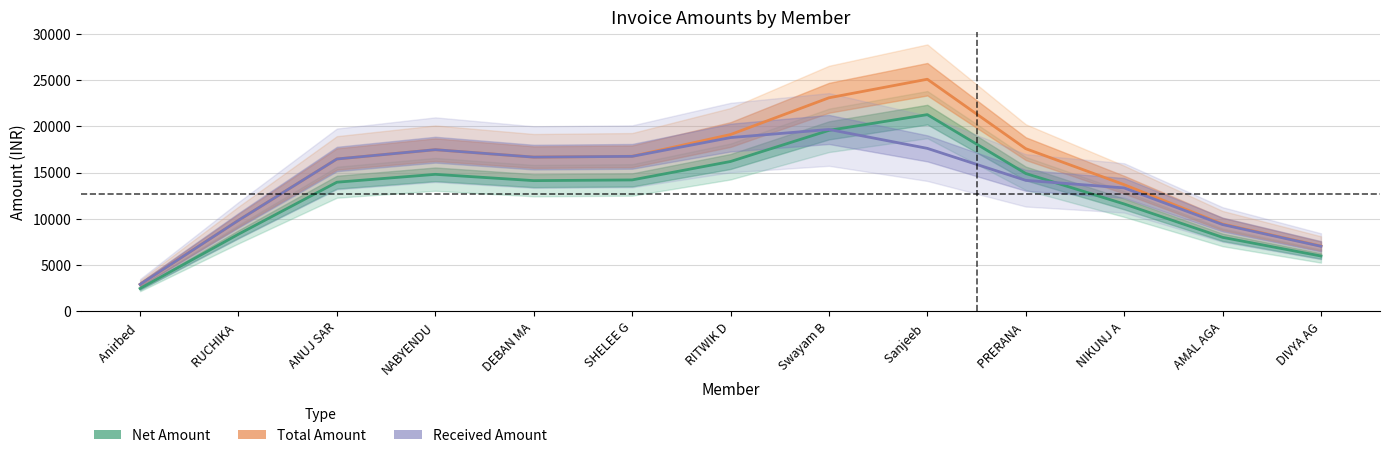

Which series has the largest total across all categories?

Total Amount